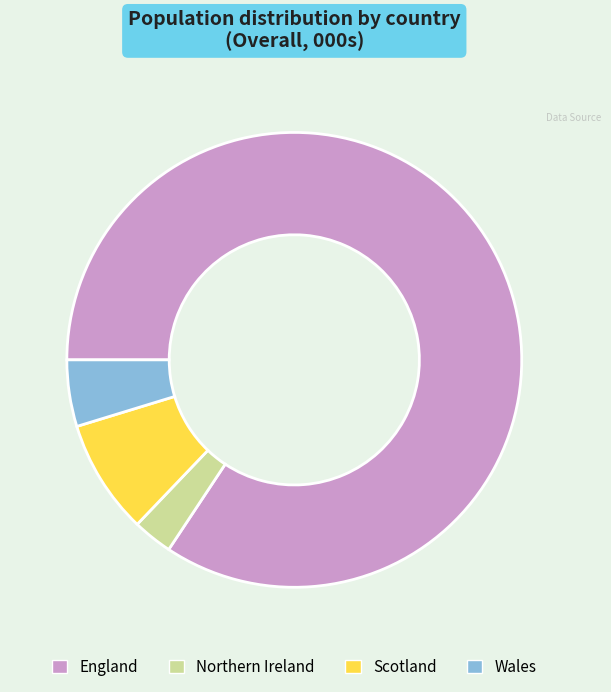

What is the largest slice in the pie chart?

England